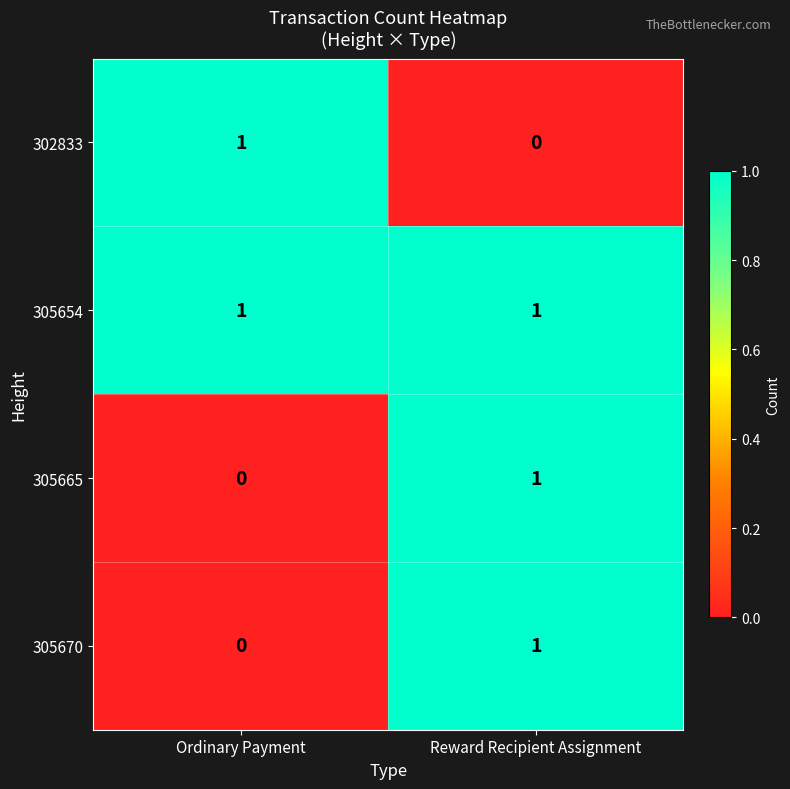

Reading right to left, extract all data points from this chart.

302833: 0	1
305654: 1	1
305665: 1	0
305670: 1	0